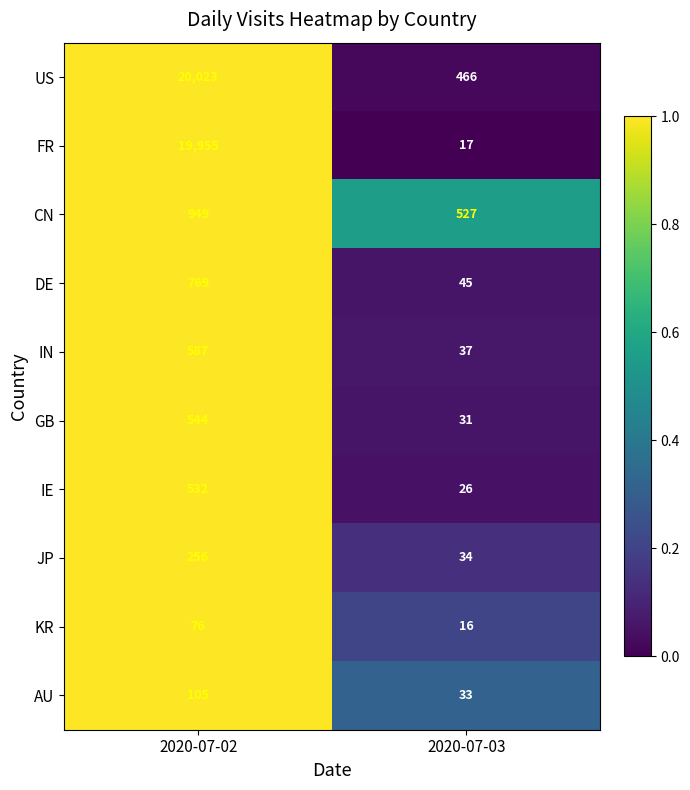

Is it true that DE equals 1323 at 2020-07-02?

False